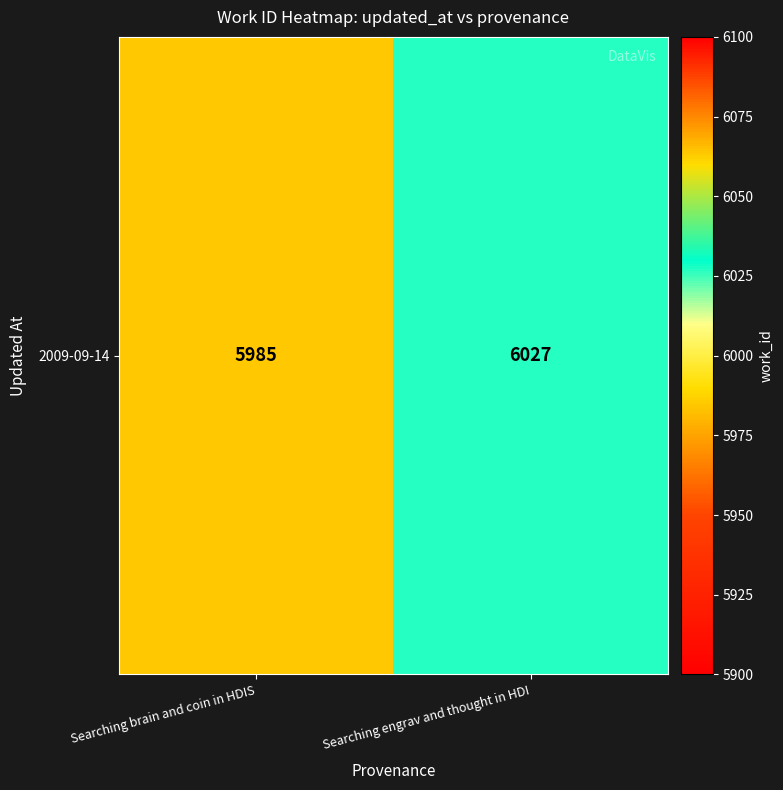

Rank the categories by value from lowest to highest.

Searching brain and coin in HDIS, Searching engrav and thought in HDI